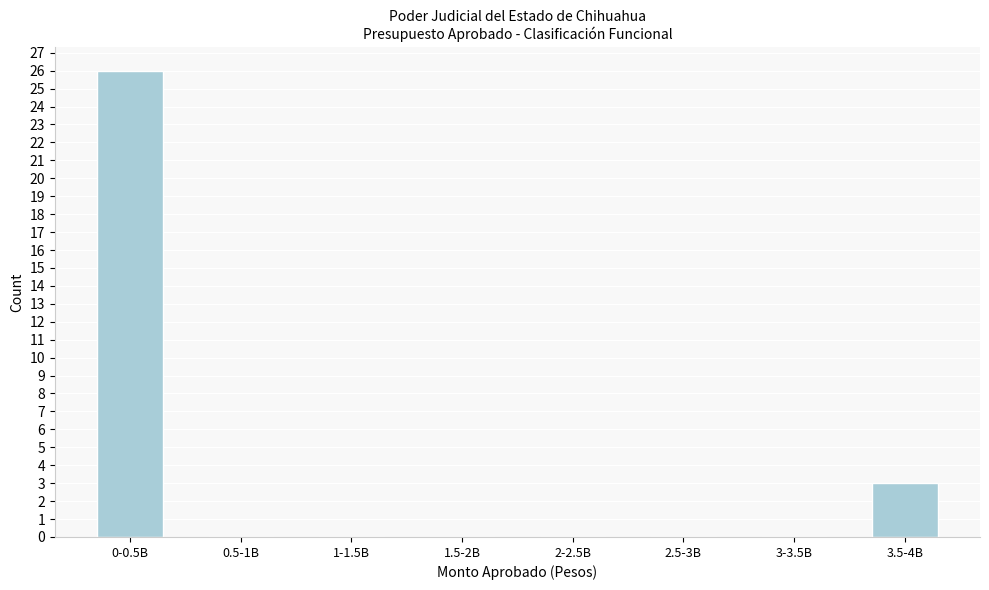

Reading right to left, what are all the values shown in this chart?

3.5-4B=3	3-3.5B=0	2.5-3B=0	2-2.5B=0	1.5-2B=0	1-1.5B=0	0.5-1B=0	0-0.5B=26